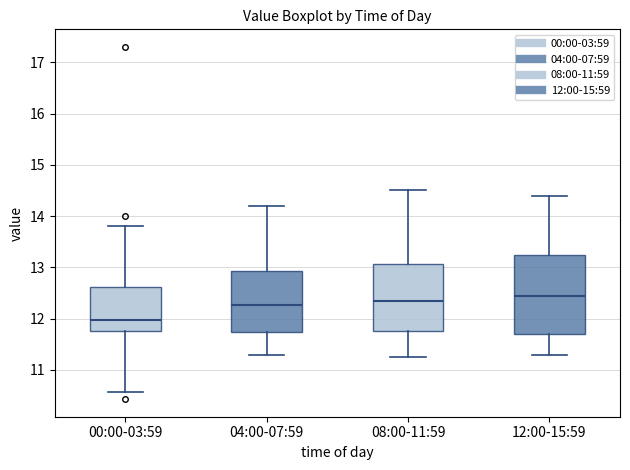

Which box is the tallest, from its lower edge to its upper edge?

12:00-15:59